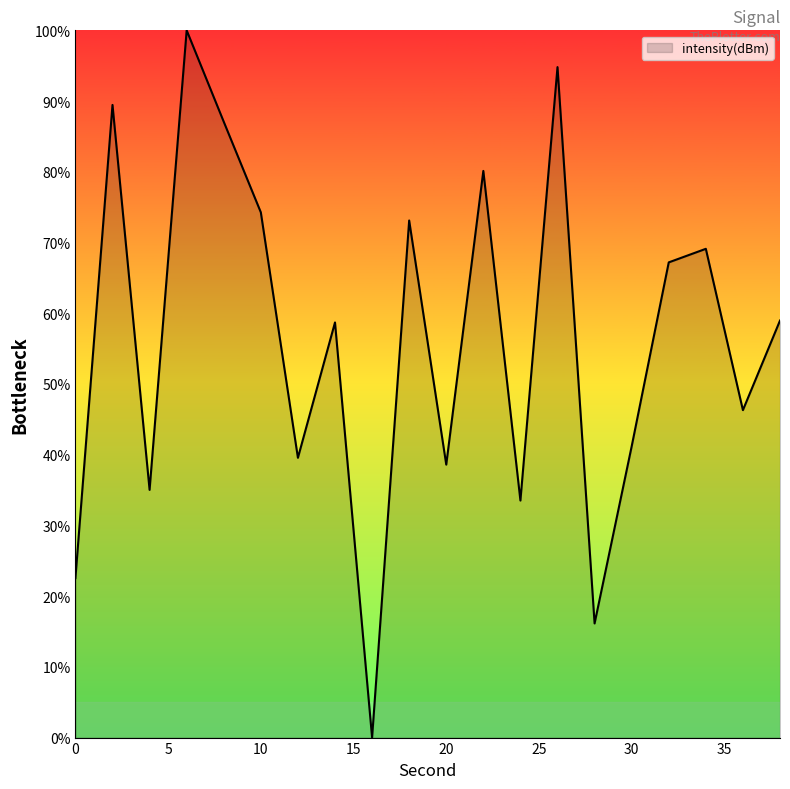

What is the difference between the maximum and minimum values?

100.0